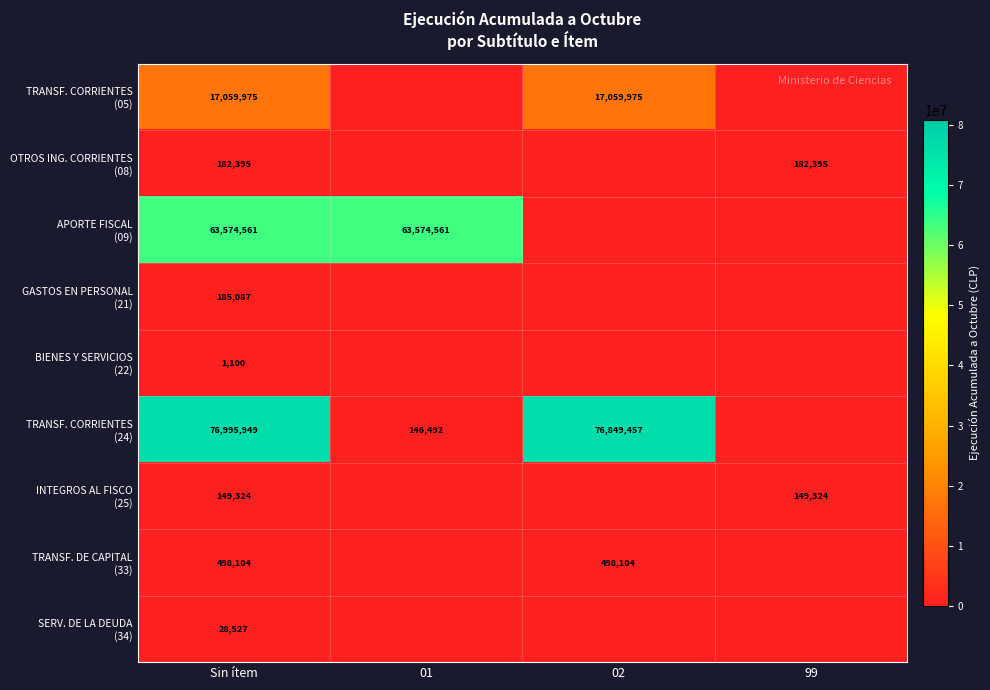

Which label corresponds to the largest value in the chart?

Sin ítem